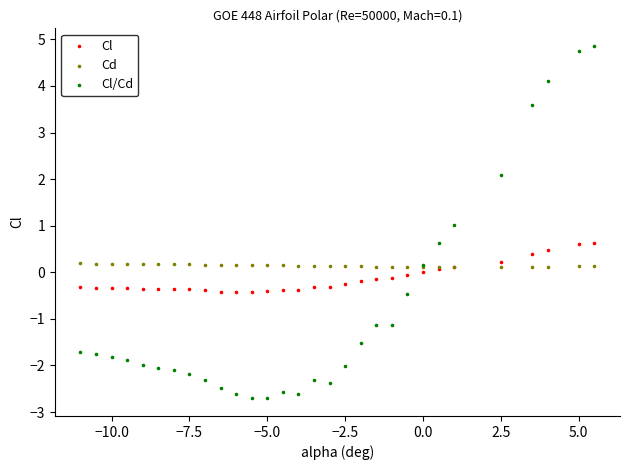

What is the X range (max minus min) for the scatter plot?

16.5